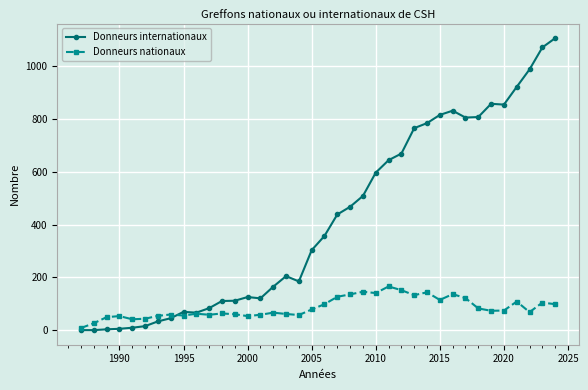

What is the maximum value shown in the chart?

1104